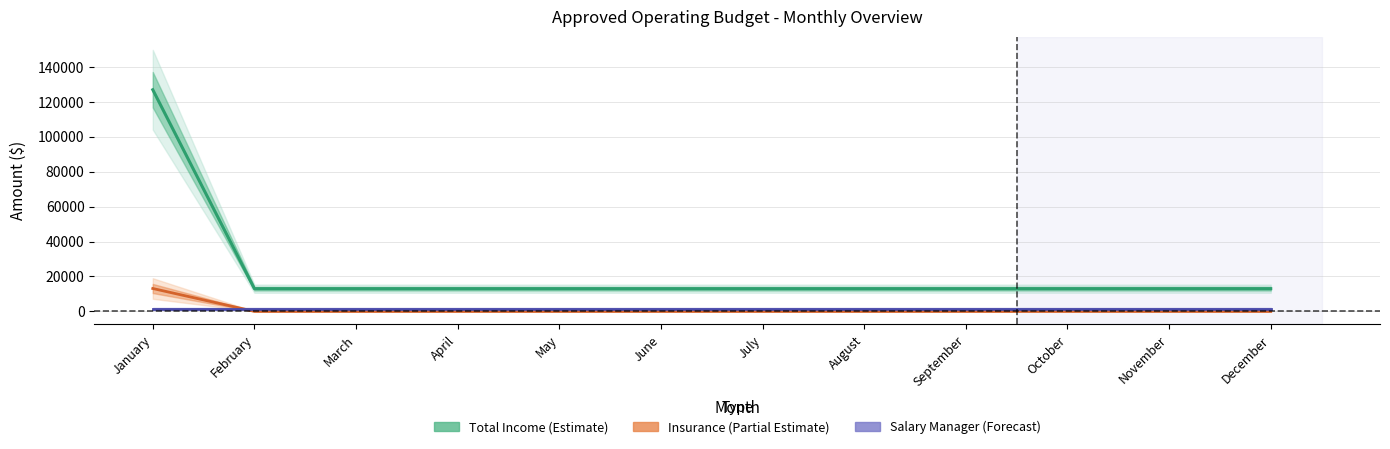

What are all the series names shown in the legend?

Total Income (Estimate), Insurance (Partial Estimate), Salary Manager (Forecast)